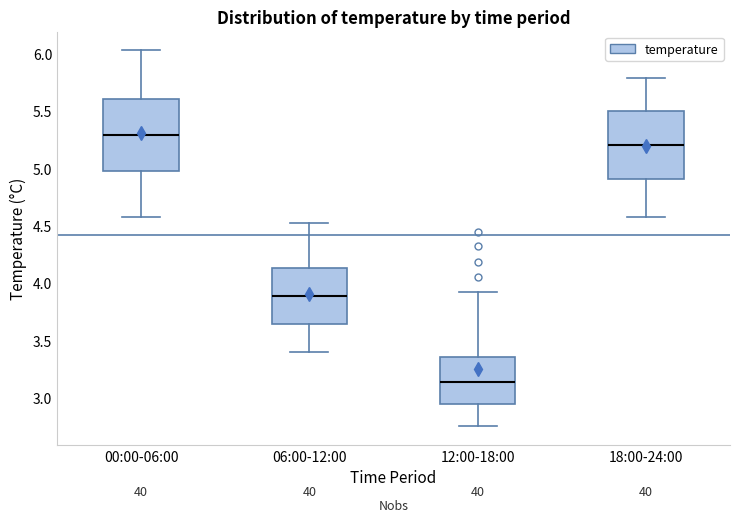

Reading left to right, read every box against the y-axis: the position of its median line, the range the box covers, and the ends of its whiskers. The values are not printed on the chart, so give them approximately, as read against the axis.

00:00-06:00: median 5.30, box 5.00 to 5.60, whiskers 4.60 to 6.05
06:00-12:00: median 3.90, box 3.65 to 4.15, whiskers 3.40 to 4.50
12:00-18:00: median 3.15, box 2.95 to 3.35, whiskers 2.75 to 3.90
18:00-24:00: median 5.20, box 4.90 to 5.50, whiskers 4.60 to 5.80